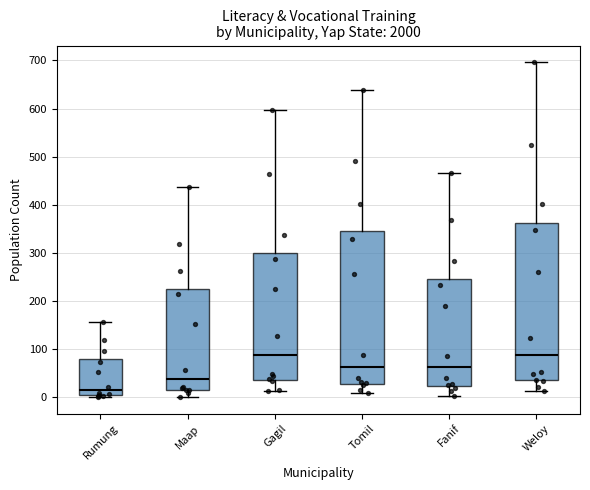

Where does the upper whisker of the box for Fanif end on the y-axis? The values are not printed on the chart, so give them approximately, as read against the axis.

470